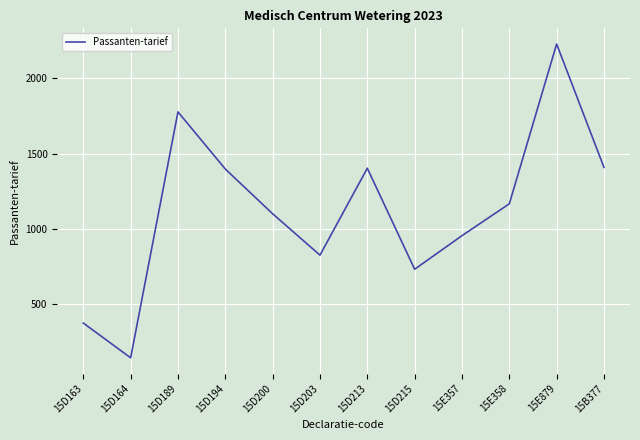

The value at 15D189 is 365.2. True or false?

False